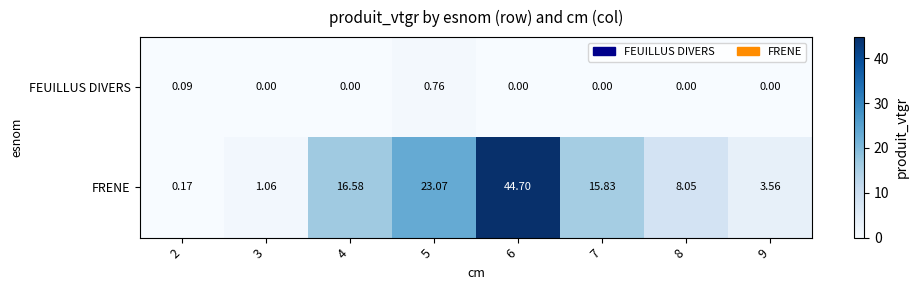

List the series in order of their overall mean, highest first.

FRENE, FEUILLUS DIVERS